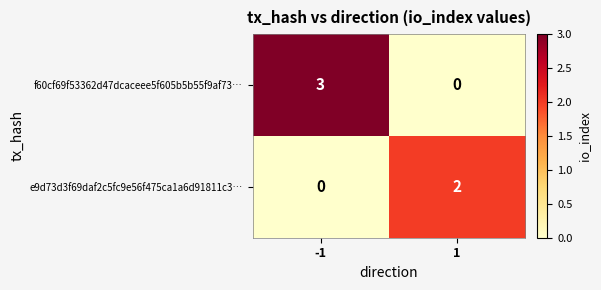

What is the difference between the maximum and minimum values in the f60cf69f53362d47dcaceee5f605b5b55f9af73… series?

3